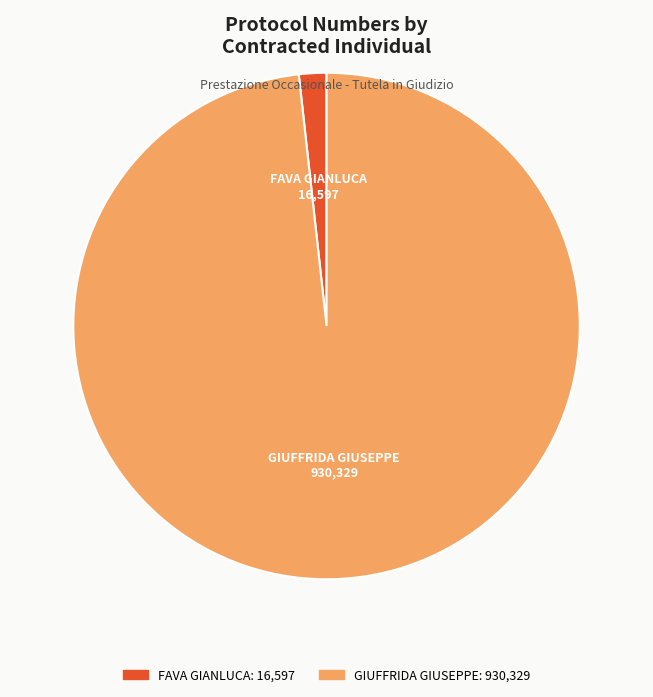

How many segments does this pie chart have?

2